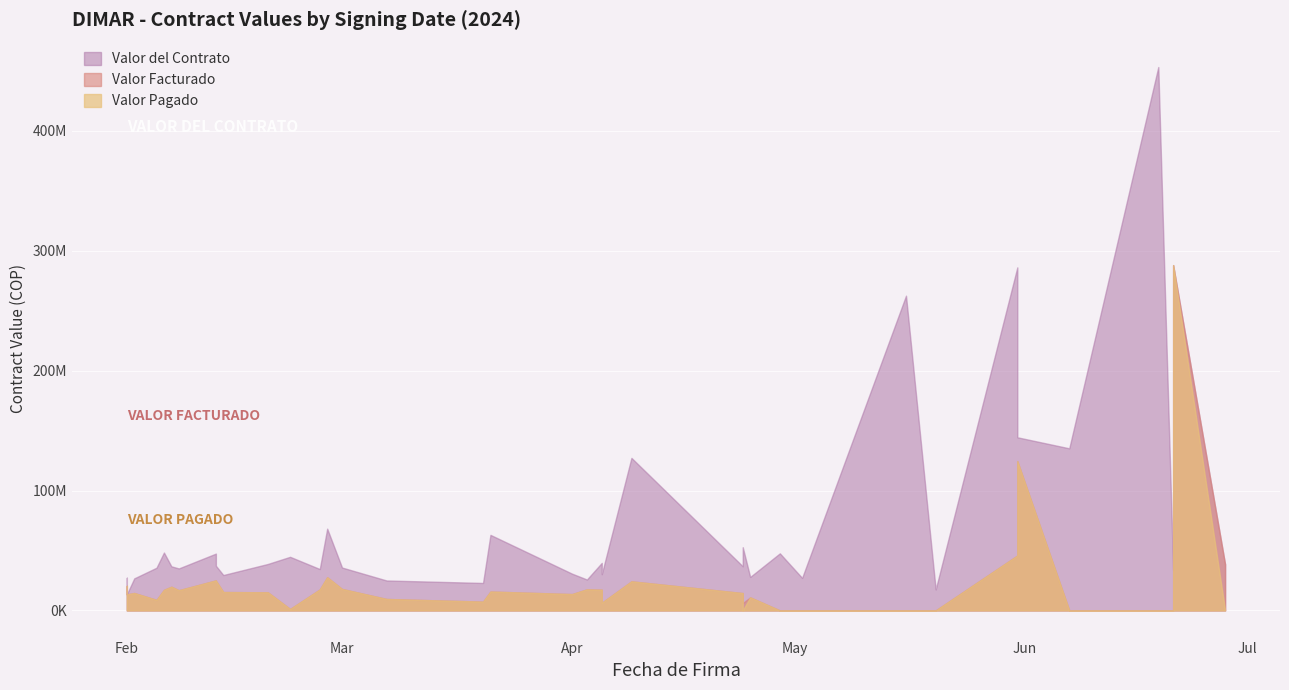

What is the difference between the highest and lowest values at 03/01?

17880000